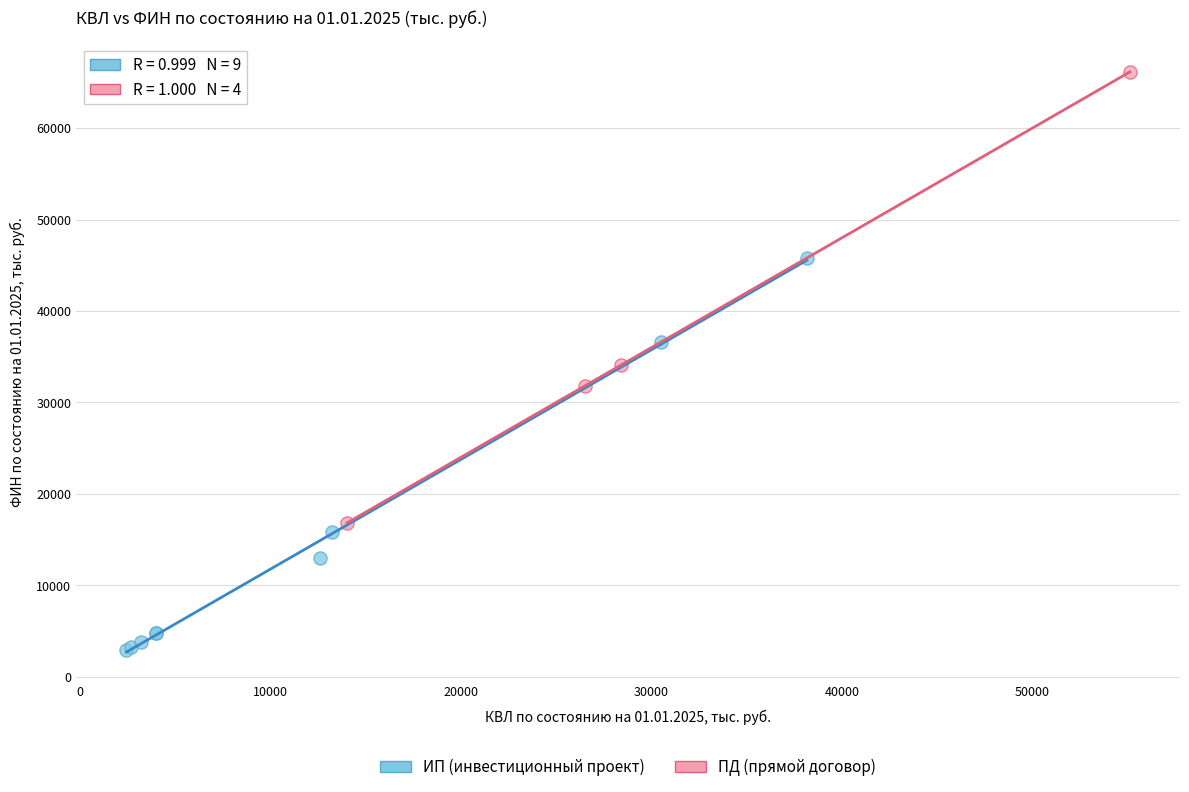

Which series contains the highest Y value?

ПД (прямой договор)